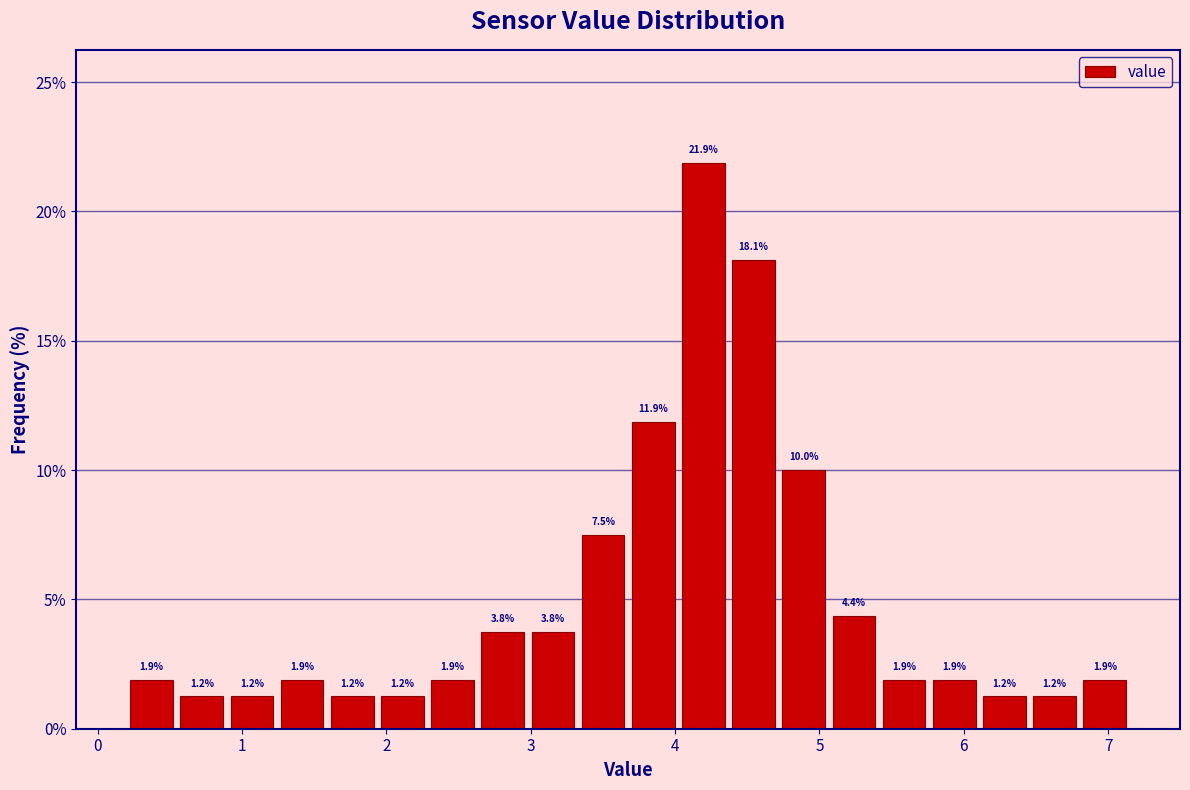

Around what value on the x-axis is the tallest bar? Give the approximate position of its centre, as read against the axis.

4.2